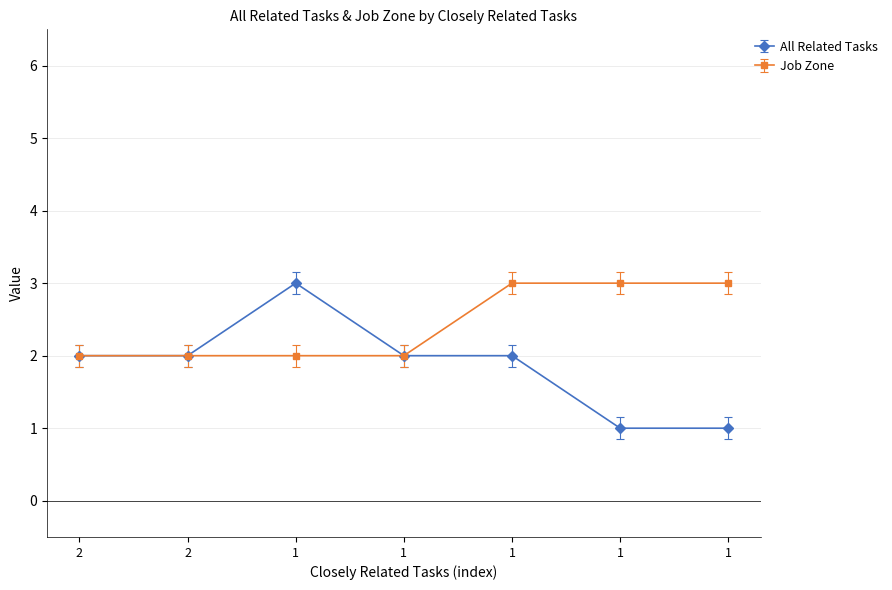

Between 1 and 1, which is larger?

1